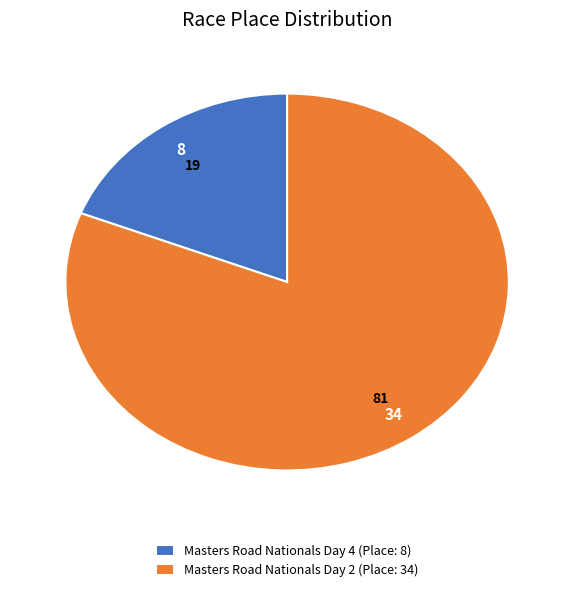

Do Masters Road Nationals Day 4 (Place: 8) and Masters Road Nationals Day 2 (Place: 34) together represent more than half of the pie?

Yes